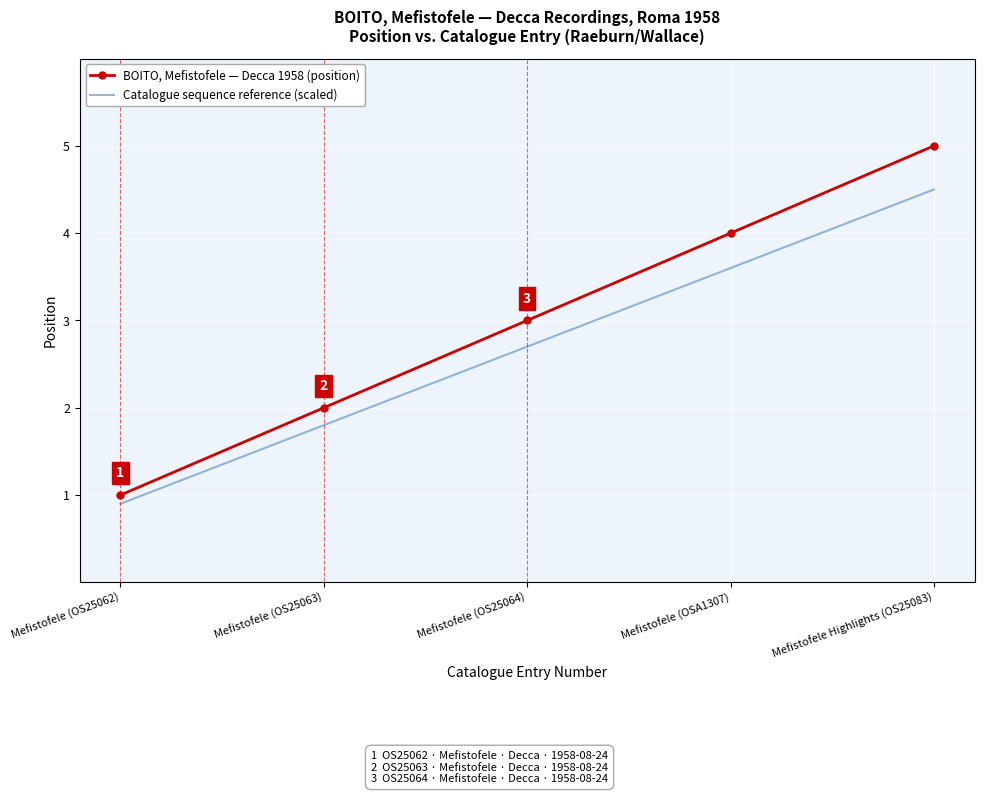

Reading left to right, extract all data points from this chart.

BOITO, Mefistofele — Decca 1958 (position): Mefistofele (OS25062)=1.0	Mefistofele (OS25063)=2.0	Mefistofele (OS25064)=3.0	Mefistofele (OSA1307)=4.0	Mefistofele Highlights (OS25083)=5.0
Catalogue sequence reference (scaled): Mefistofele (OS25062)=0.9	Mefistofele (OS25063)=1.8	Mefistofele (OS25064)=2.7	Mefistofele (OSA1307)=3.6	Mefistofele Highlights (OS25083)=4.5